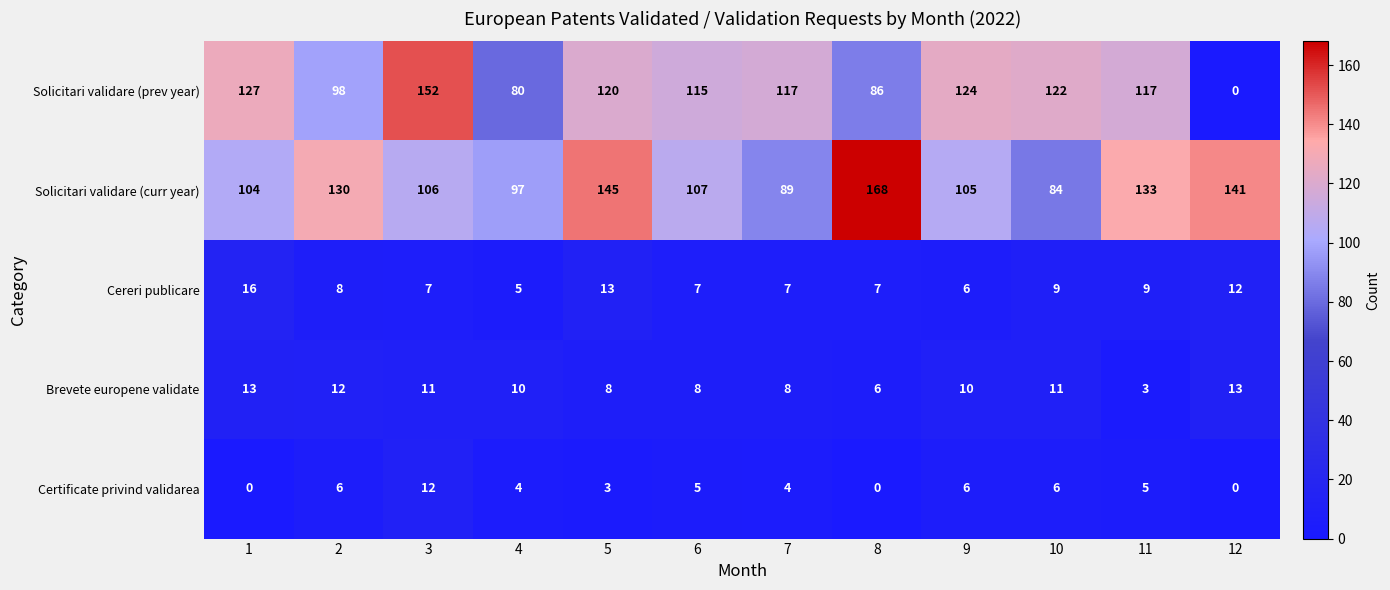

Which series has the largest total across all categories?

Solicitari validare (curr year)